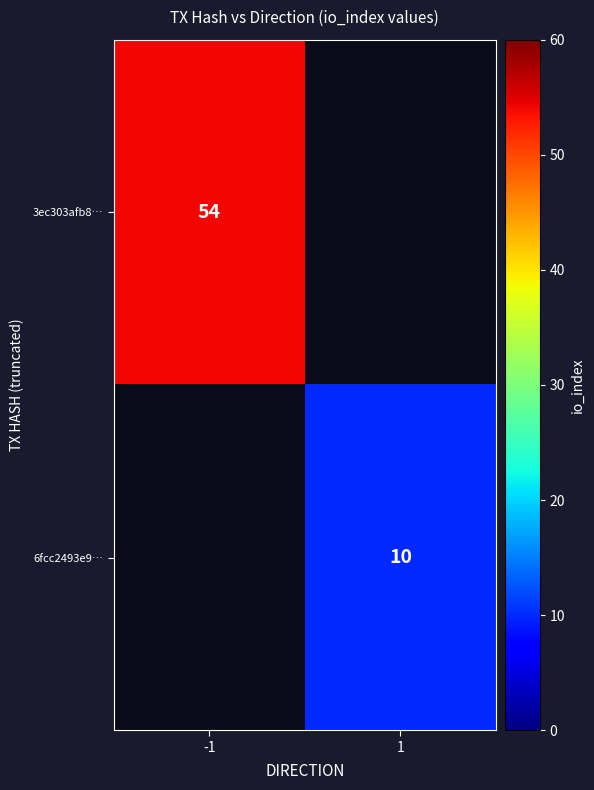

What is the maximum value shown in the chart?

54.0